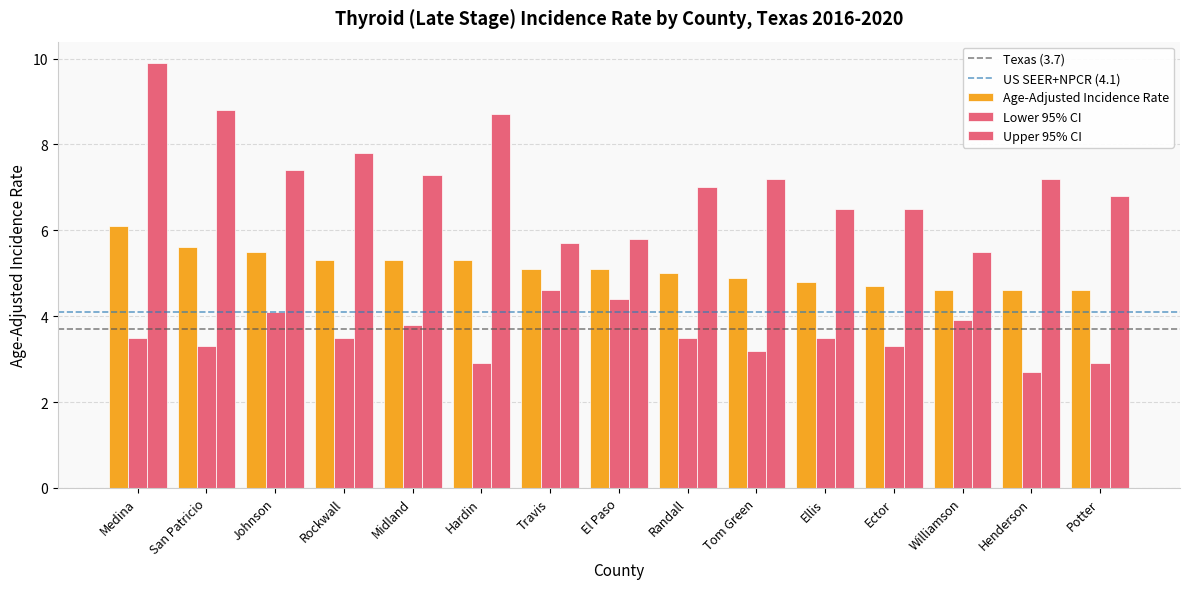

Between Williamson and Henderson, which is larger?

Williamson